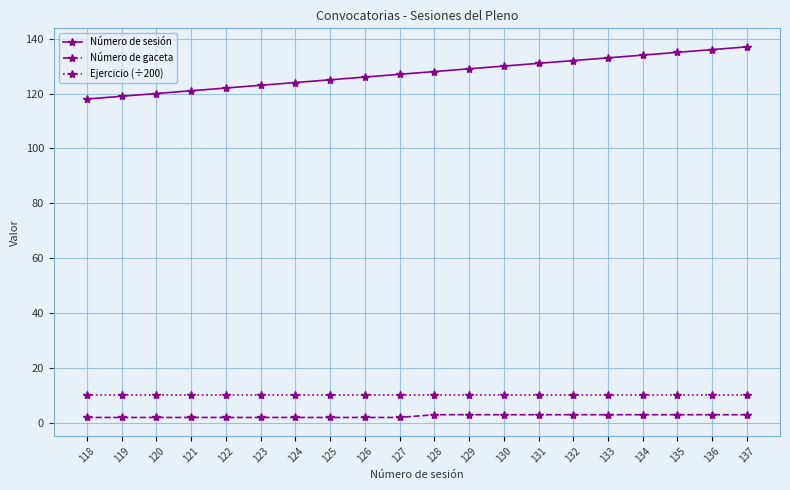

What is the difference between the maximum and minimum values in the Número de gaceta series?

1.0